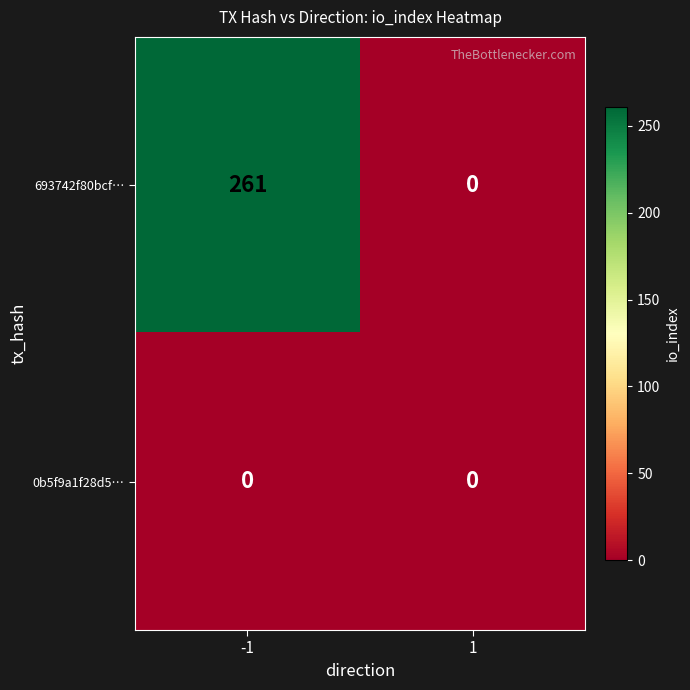

Reading right to left, what are all the values shown in this chart?

693742f80bcf…: 1=0	-1=261
0b5f9a1f28d5…: 1=0	-1=0